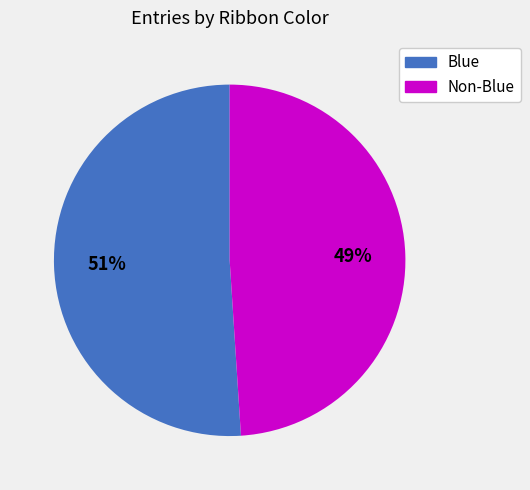

Is there any slice that represents more than half of the pie?

Yes